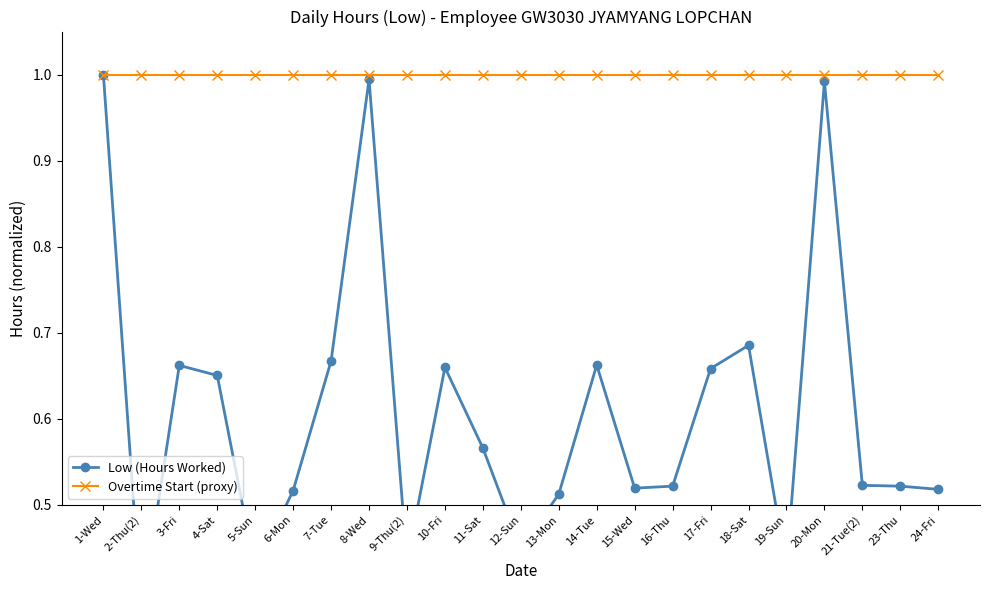

What is the maximum value for Overtime Start (proxy)?

1.0